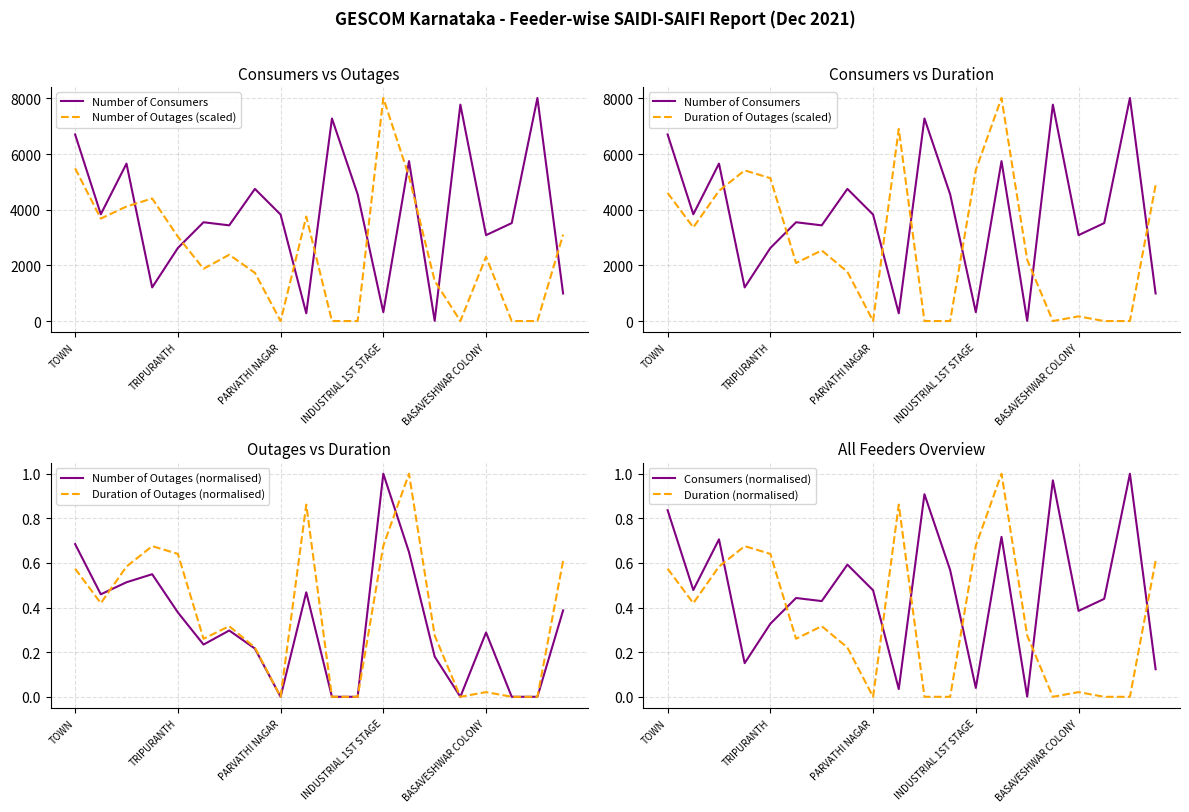

What is the difference between the second highest and minimum values in the Number of Consumers series?

7765.0